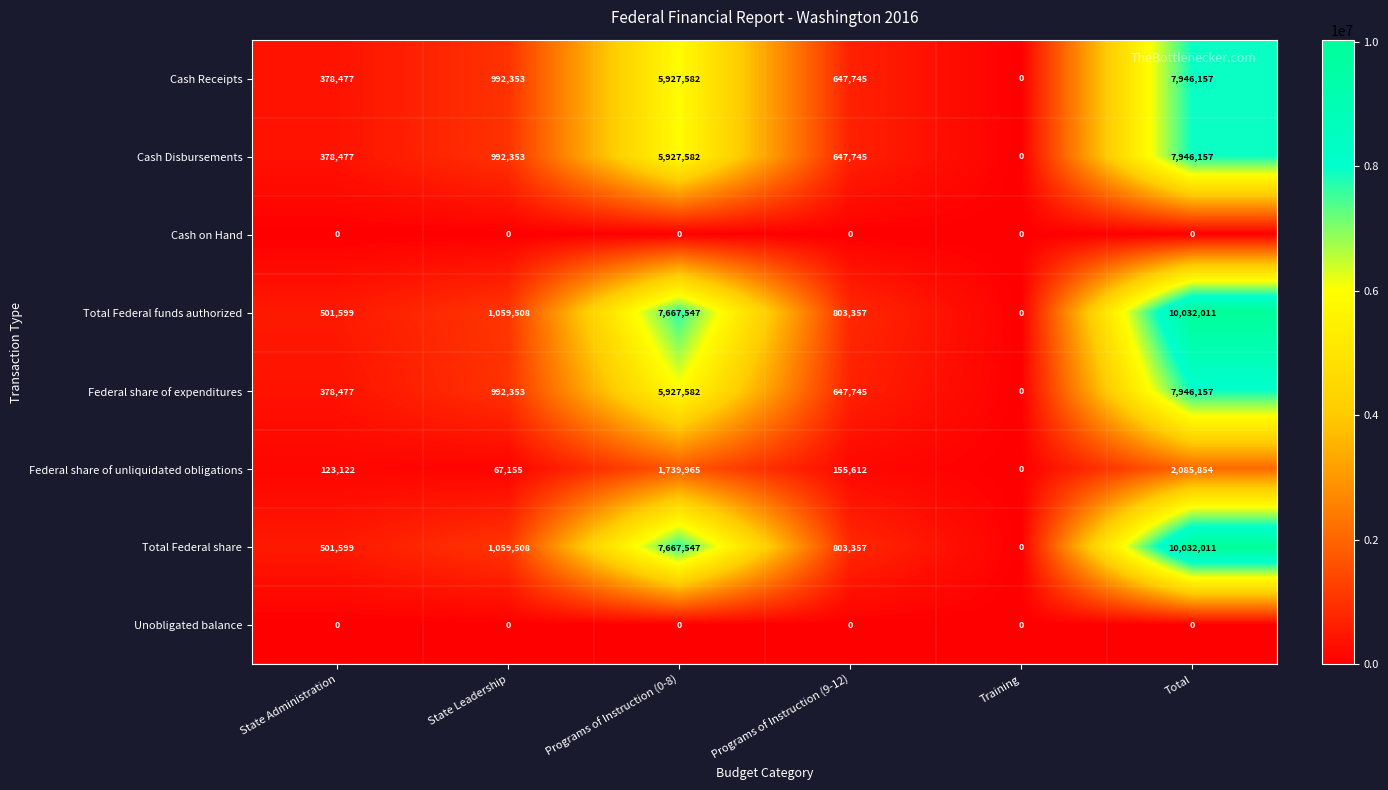

What is the sum of all Total Federal funds authorized values?

20064022